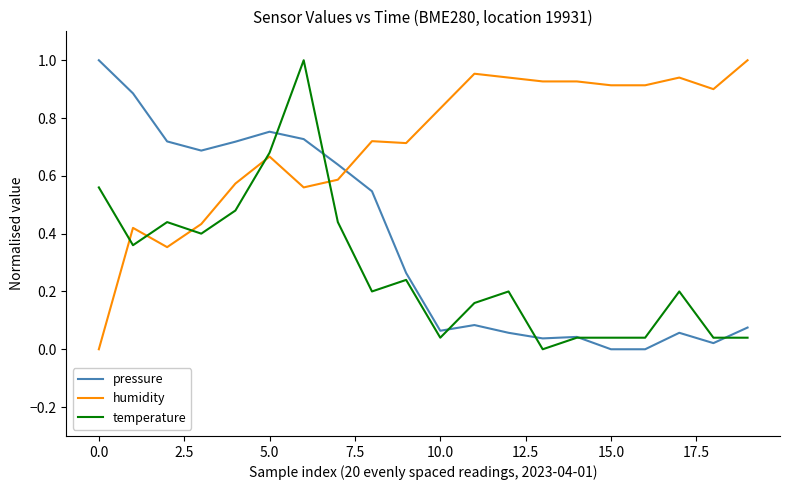

After their last crossing, which series has the higher values: humidity or pressure?

humidity